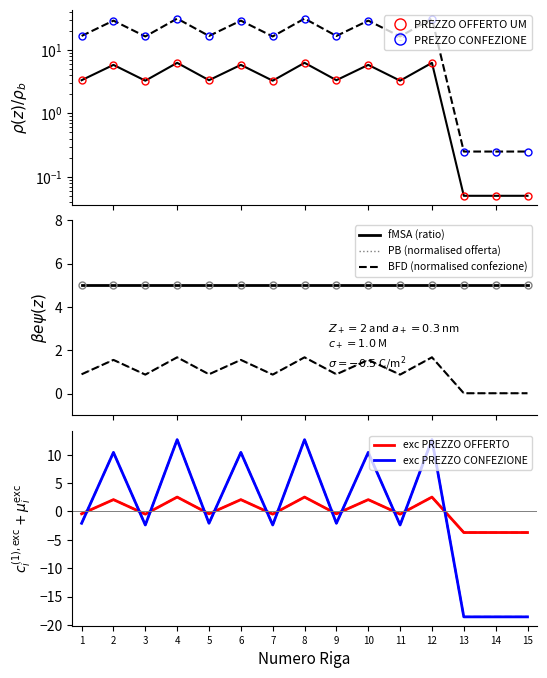

Rank the series at 8 from lowest to highest value.

PREZZO OFFERTO PER UM IVA ESCLUSA, PREZZO PER CONFEZIONE IVA ESCLUSA